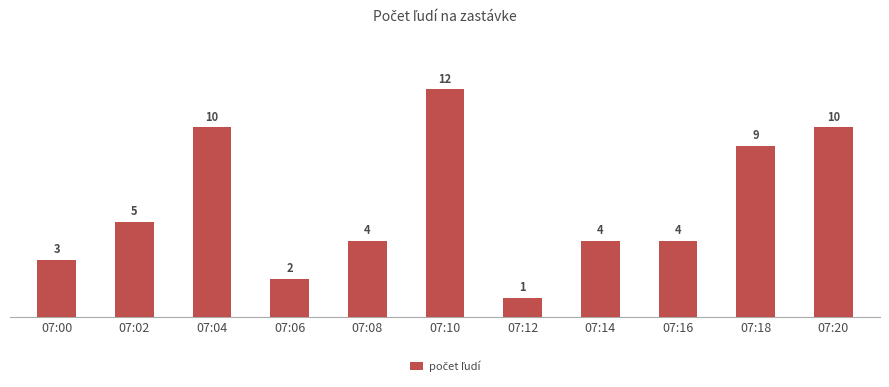

Which label corresponds to the largest value in the chart?

07:10